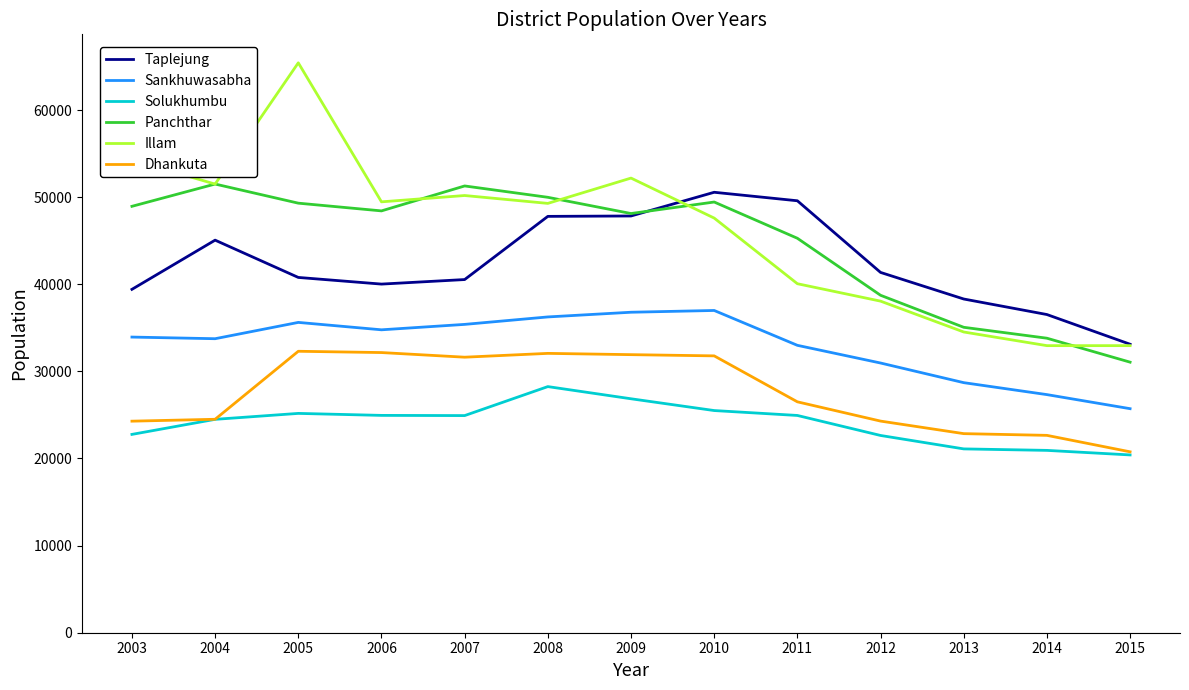

Which series has the largest total across all categories?

Illam